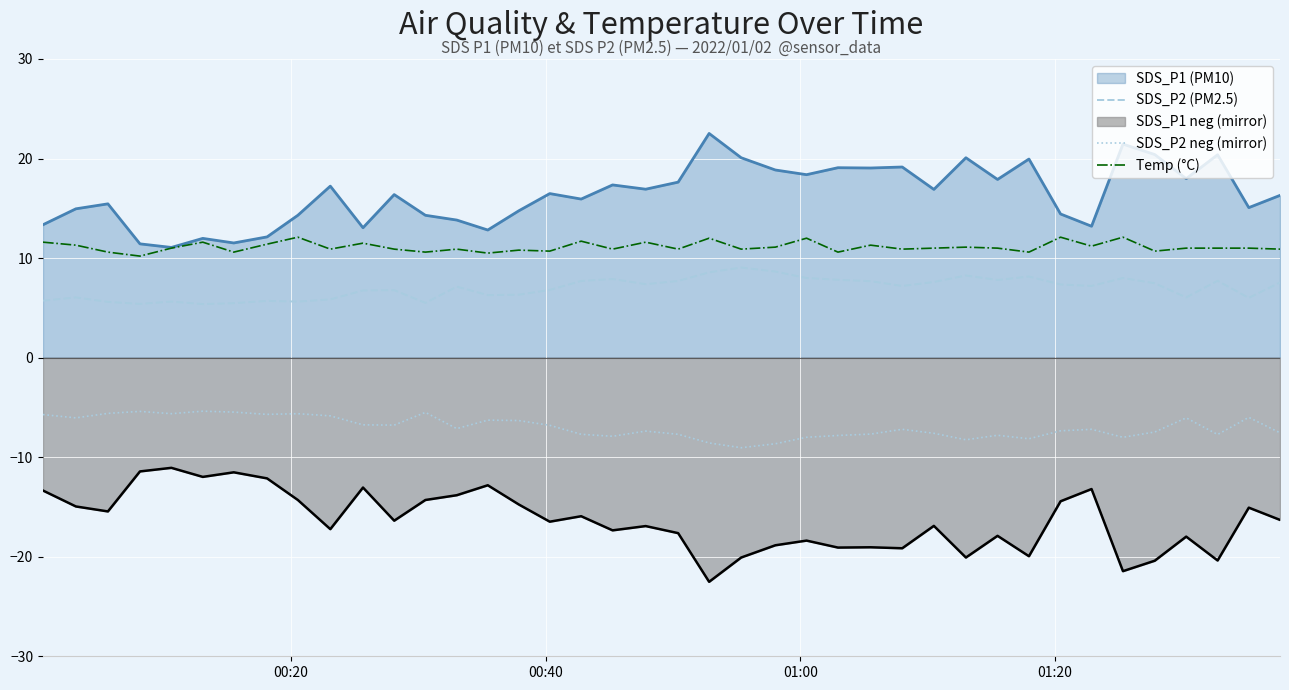

Rank the series by their maximum value, from highest to lowest.

SDS_P1 (PM10), Temp (°C), SDS_P2 (PM2.5), SDS_P2 neg (mirror), SDS_P1 neg (mirror)